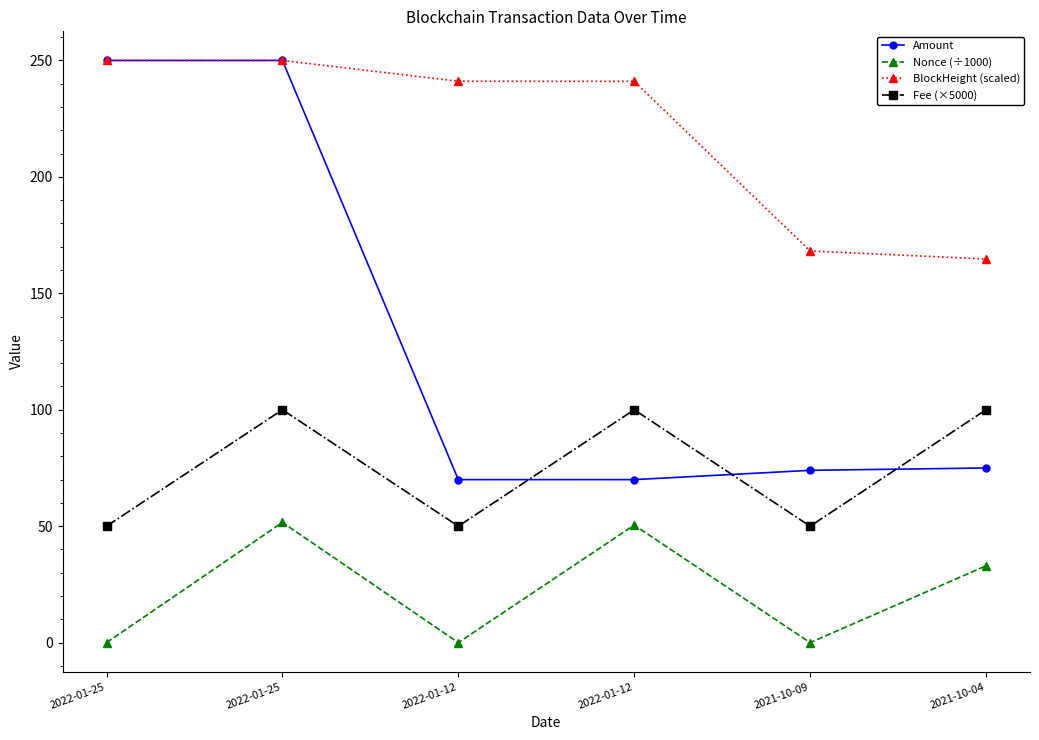

After their last crossing, which series has the higher values: Amount or BlockHeight (scaled)?

BlockHeight (scaled)